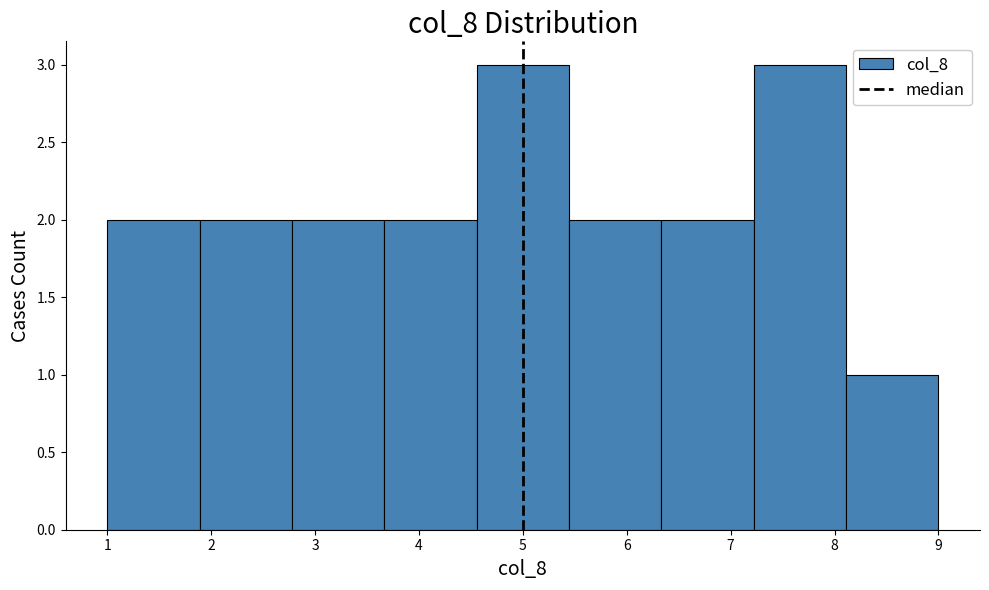

Reading left to right, list every bar in this chart as the range it spans on the x-axis followed by its height. Neither the bar edges nor the heights are printed on the chart, so give them approximately, as read against the axes.

1.0 to 1.9: 2
1.9 to 2.8: 2
2.8 to 3.7: 2
3.7 to 4.6: 2
4.6 to 5.4: 3
5.4 to 6.3: 2
6.3 to 7.2: 2
7.2 to 8.1: 3
8.1 to 9.0: 1